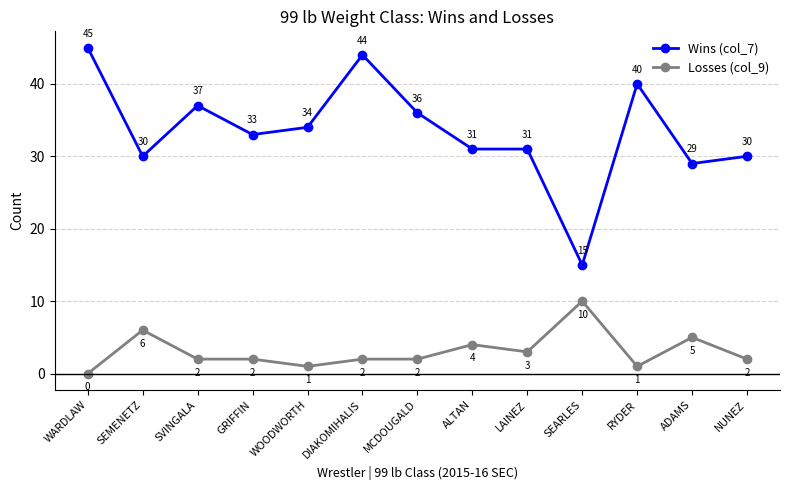

True or false: Losses (col_9) and Wins (col_7) cross at least once.

False